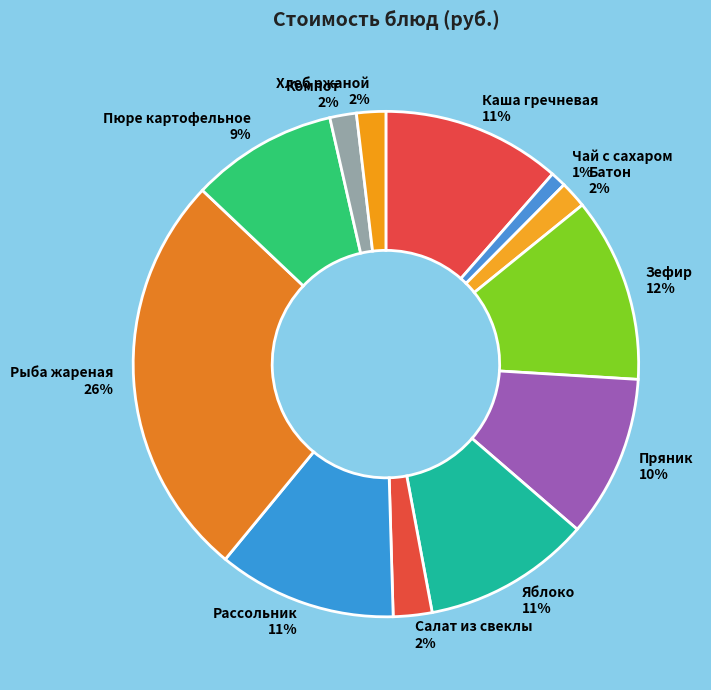

Between Батон 2% and Чай с сахаром 1%, which is larger?

Батон 2%